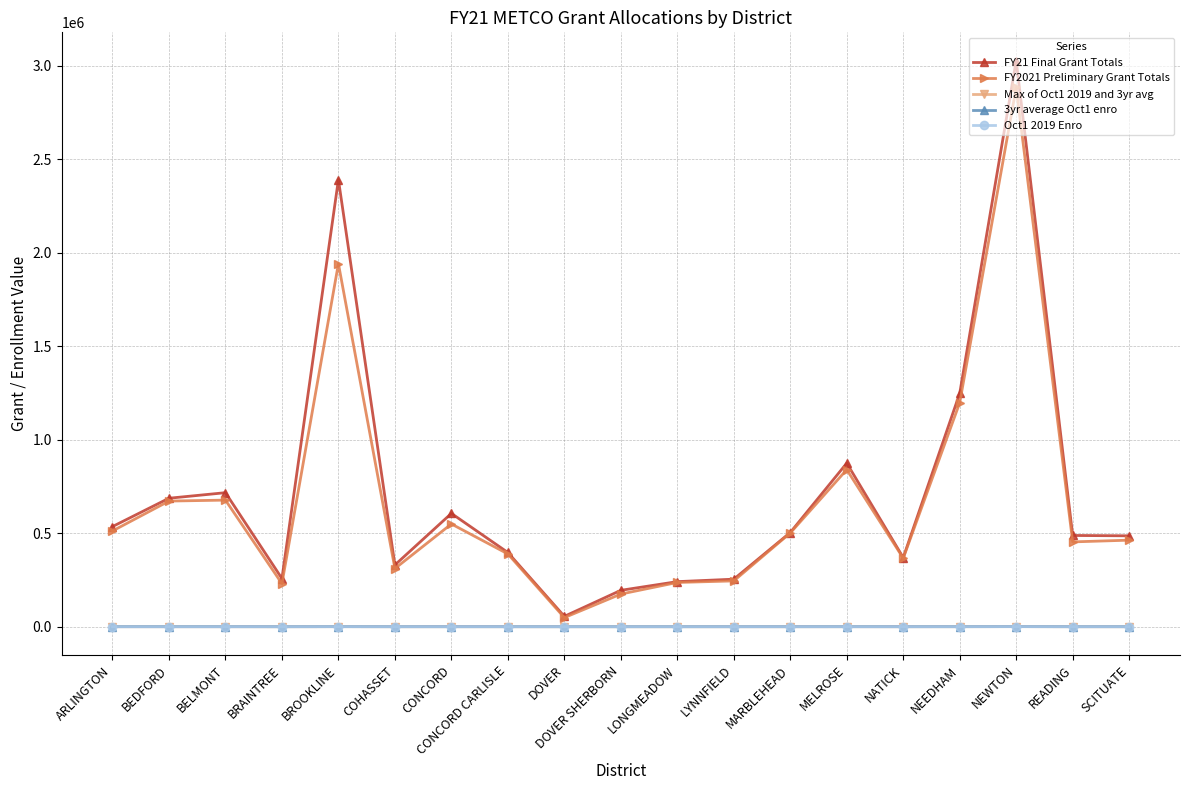

What is the label of the 16th point from the right?

BRAINTREE